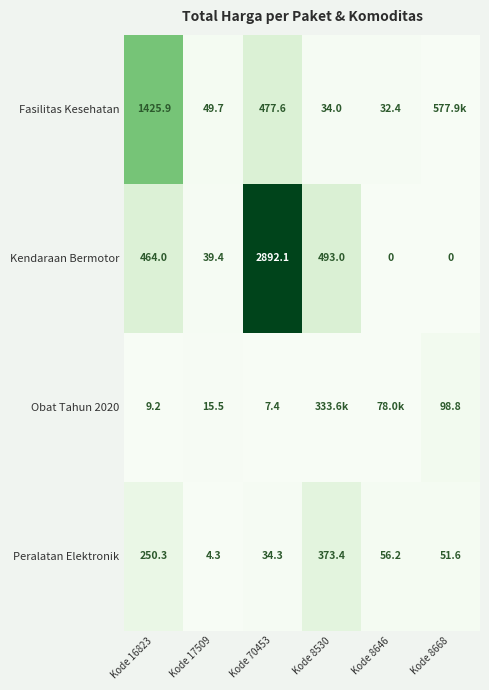

The value of Fasilitas Kesehatan at Kode 8646 is 8763144. True or false?

False